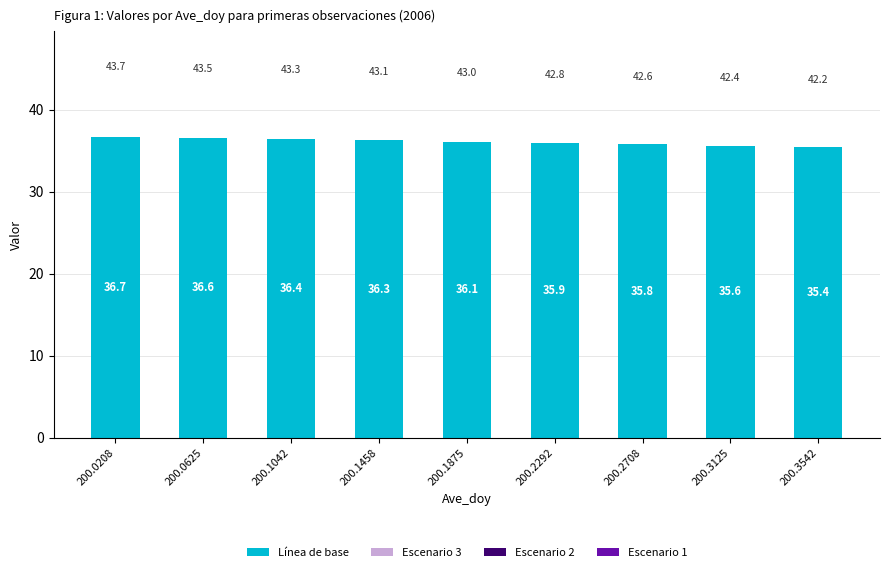

Count the number of values greater than 36.

5